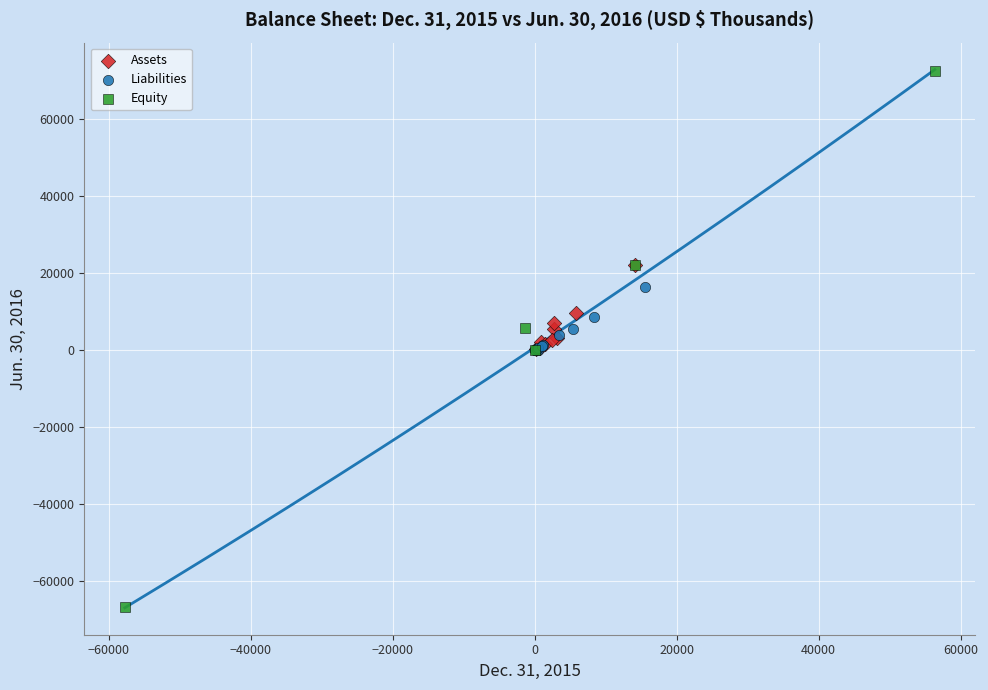

Which series reaches the maximum Y coordinate?

Equity